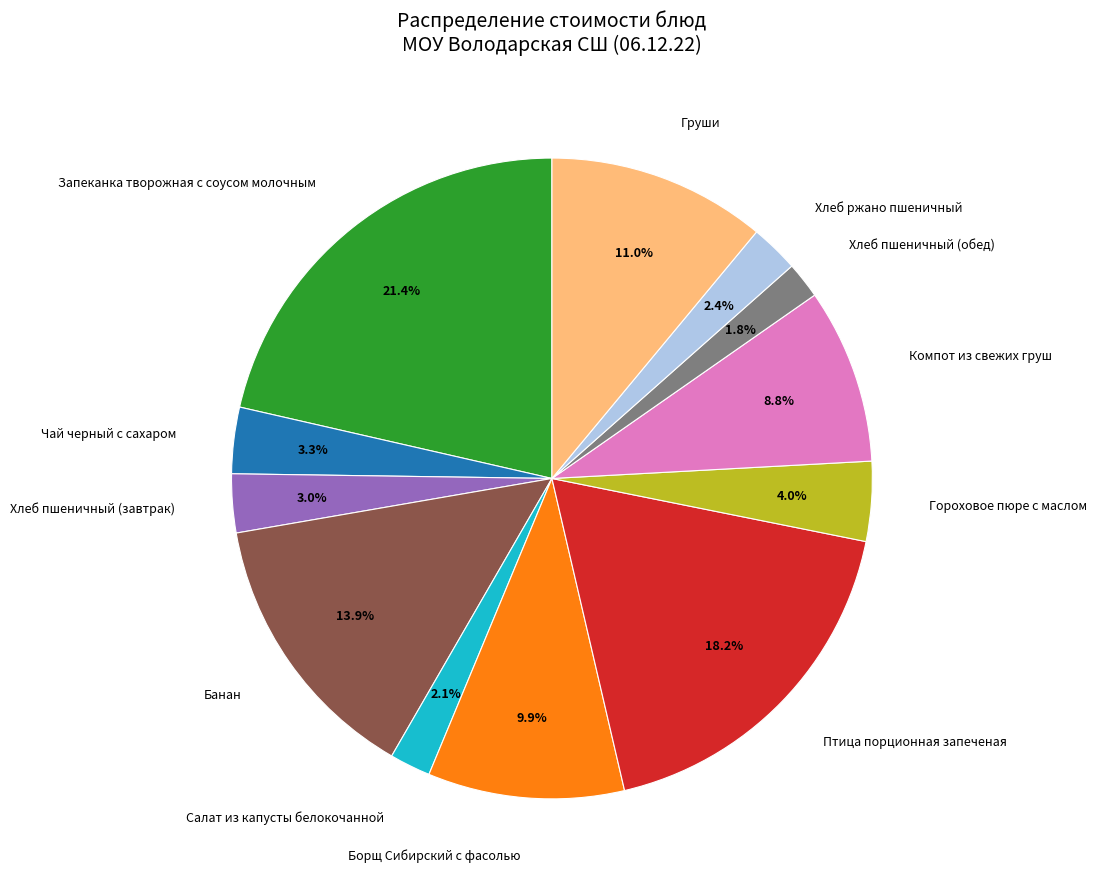

To the nearest percent, what portion does Салат из капусты белокочанной represent?

2%